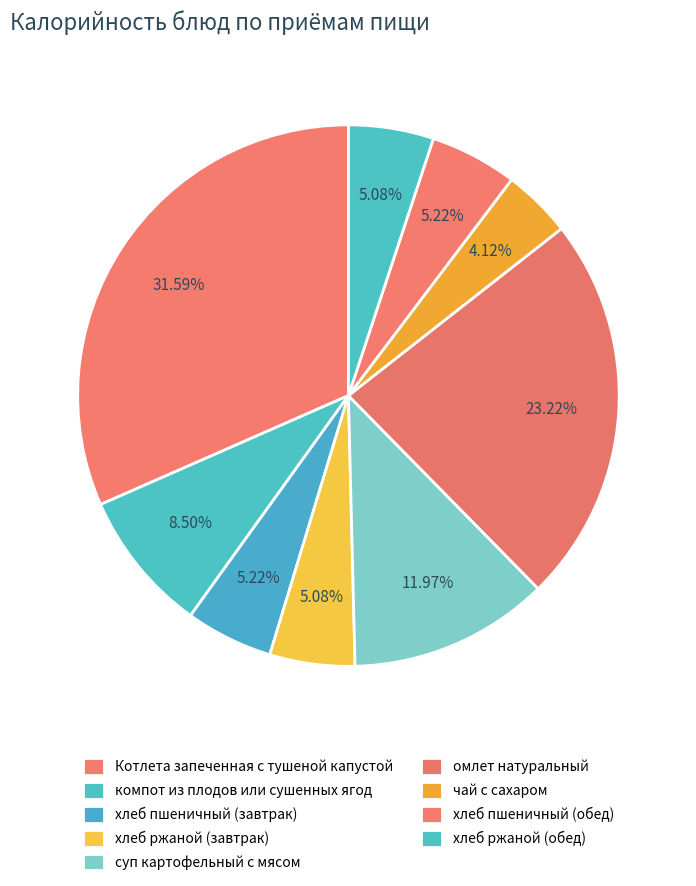

The компот из плодов или сушенных ягод slice represents 9% of the pie. True or false?

True